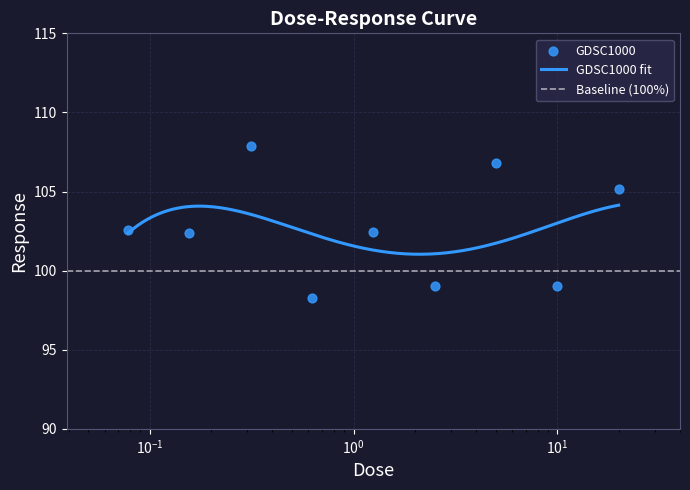

What is the change in value from 10.0 to 20.0?

+6.2